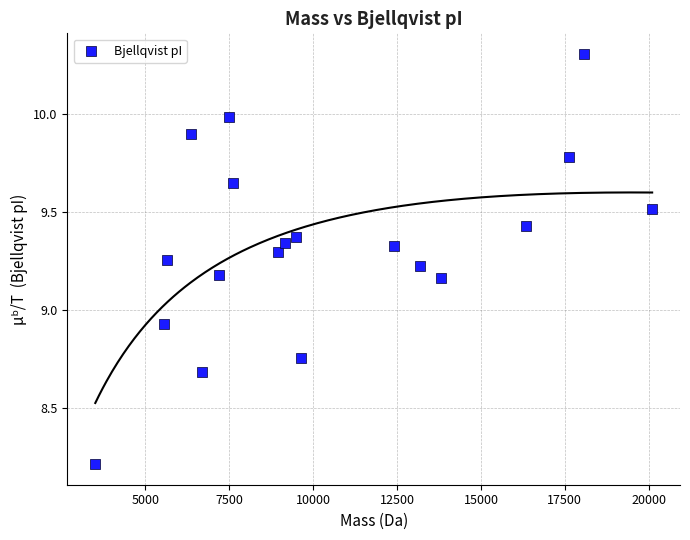

What is the range of Y values (max minus min)?

2.1